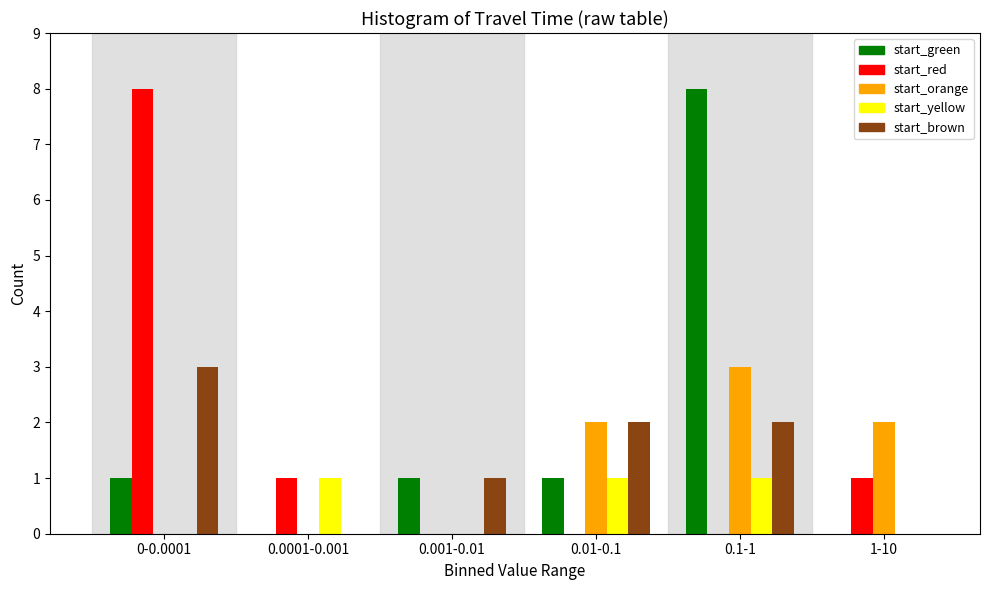

Reading right to left, extract all data points from this chart.

start_green: 1-10=0	0.1-1=8	0.01-0.1=1	0.001-0.01=1	0.0001-0.001=0	0-0.0001=1
start_red: 1-10=1	0.1-1=0	0.01-0.1=0	0.001-0.01=0	0.0001-0.001=1	0-0.0001=8
start_orange: 1-10=2	0.1-1=3	0.01-0.1=2	0.001-0.01=0	0.0001-0.001=0	0-0.0001=0
start_yellow: 1-10=0	0.1-1=1	0.01-0.1=1	0.001-0.01=0	0.0001-0.001=1	0-0.0001=0
start_brown: 1-10=0	0.1-1=2	0.01-0.1=2	0.001-0.01=1	0.0001-0.001=0	0-0.0001=3